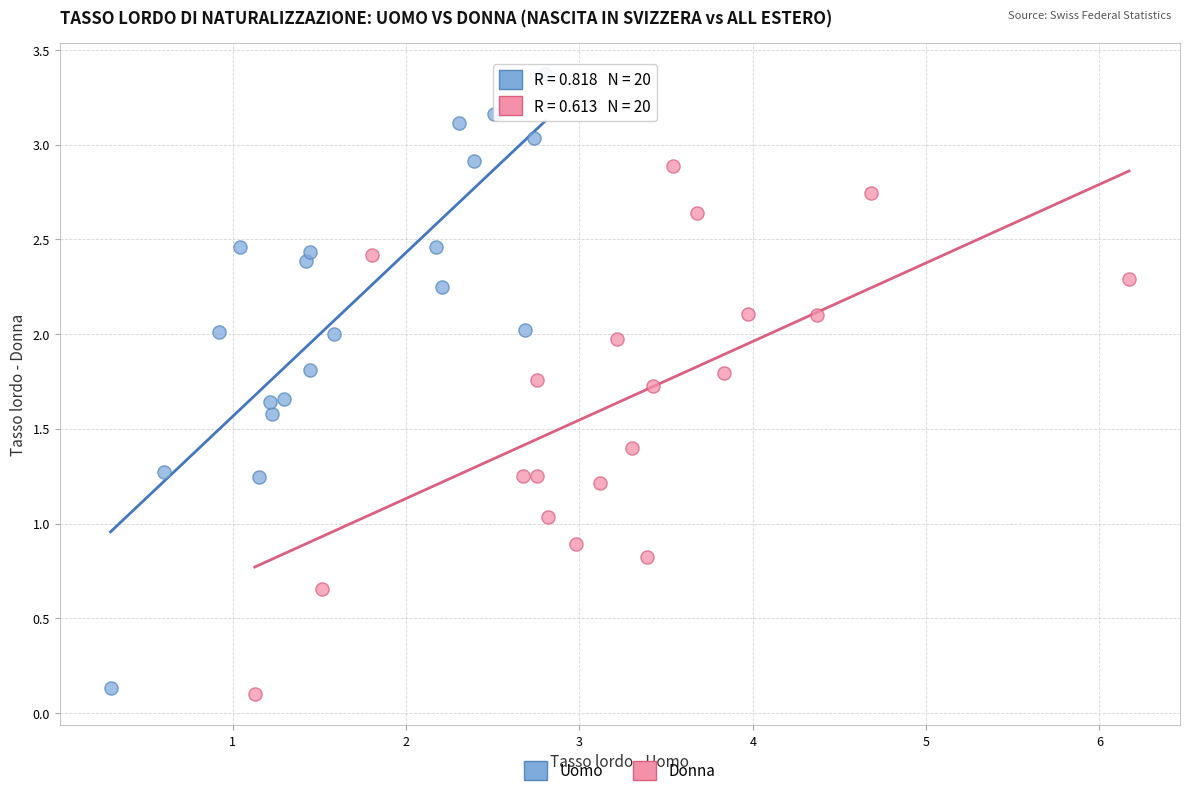

Which series contains the highest Y value?

Uomo